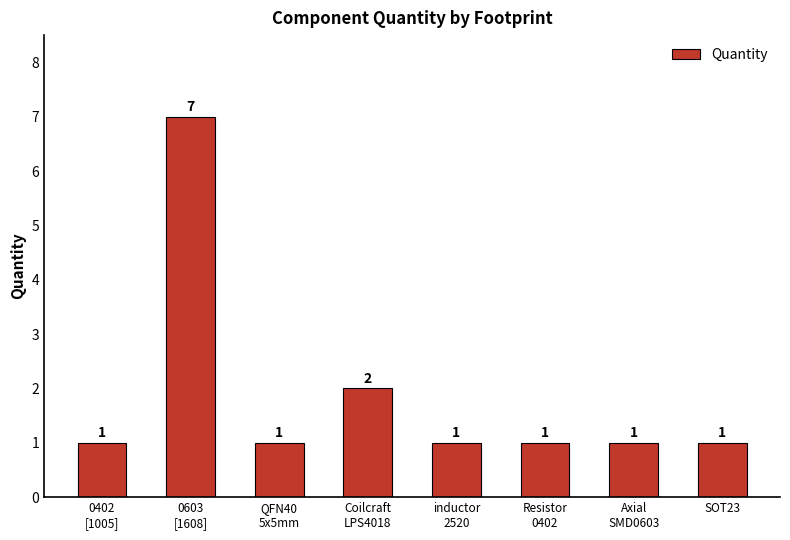

Reading left to right, transcribe all the data shown in this chart.

0402
[1005]=1	0603
[1608]=7	QFN40
5x5mm=1	Coilcraft
LPS4018=2	inductor
2520=1	Resistor
0402=1	Axial
SMD0603=1	SOT23=1